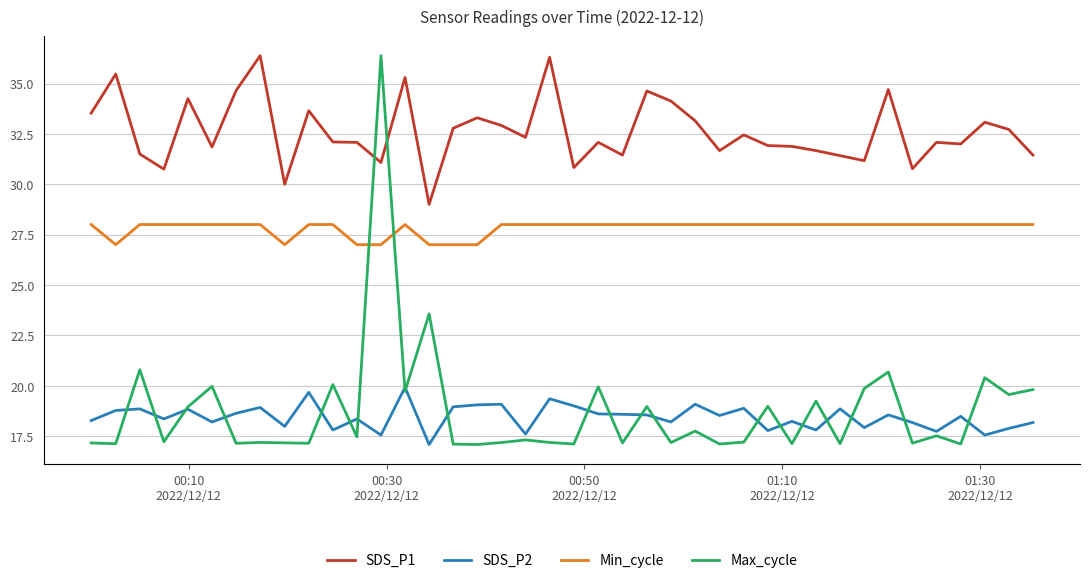

What is the lowest value of the Min_cycle series?

27.0